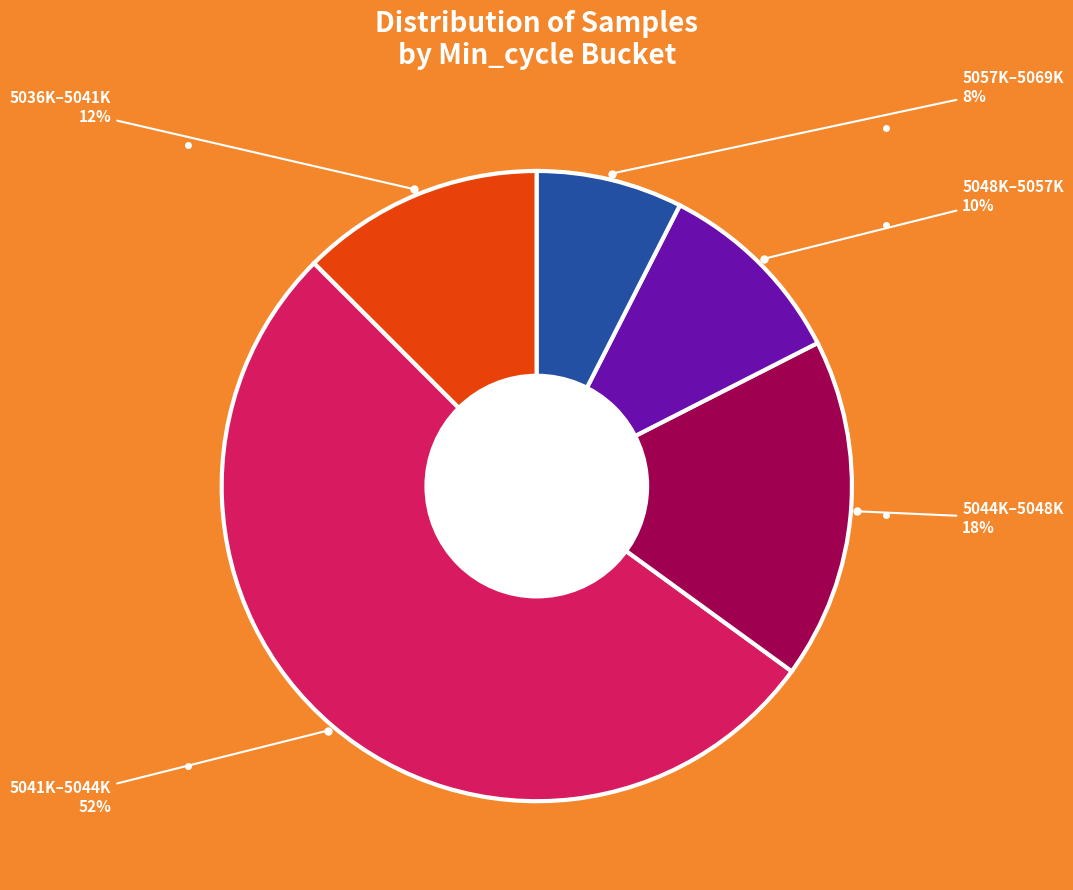

To the nearest percent, what portion does 5044K–5048K represent?

17%